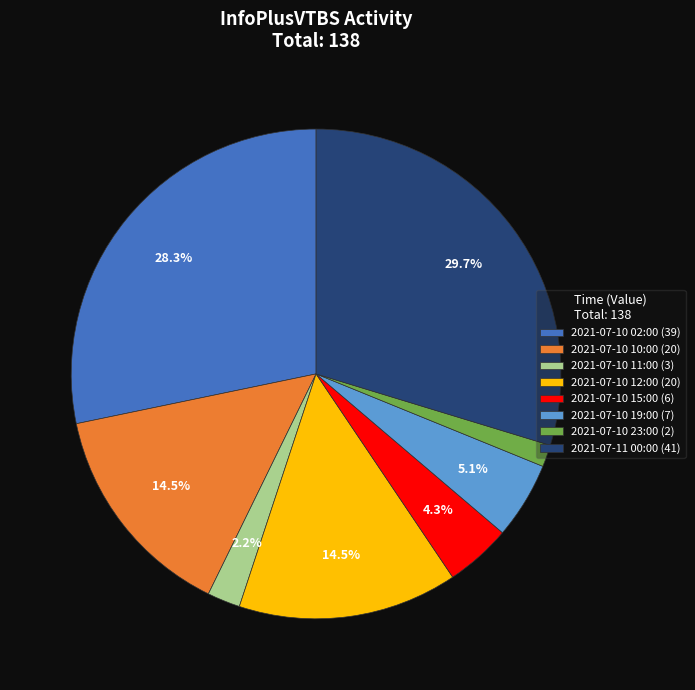

What is the ratio of the value at 2021-07-10 11:00 (3) to the value at 2021-07-10 15:00 (6)?

0.5